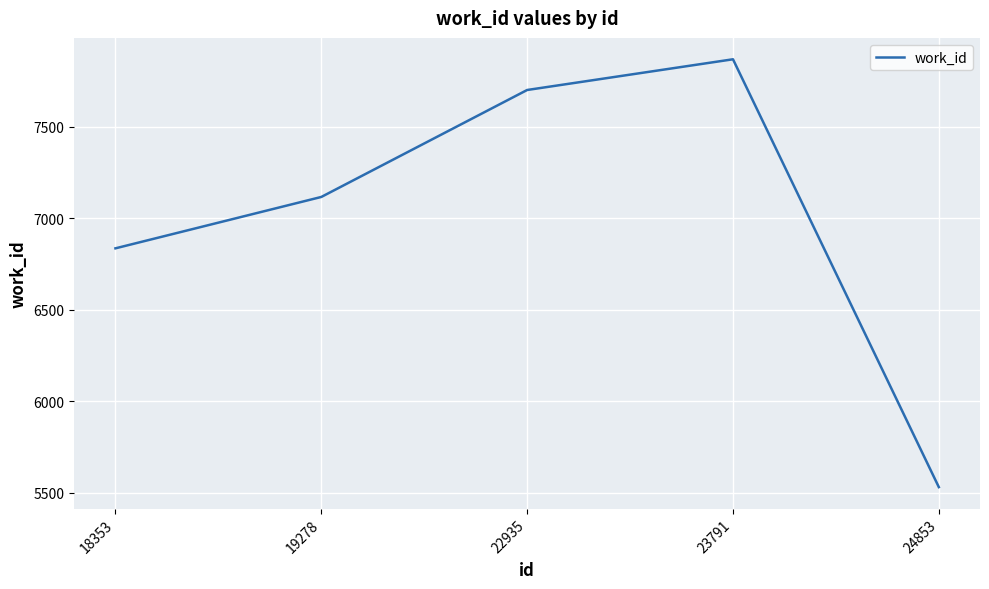

List the labels in order of value, smallest first.

24853, 18353, 19278, 22935, 23791